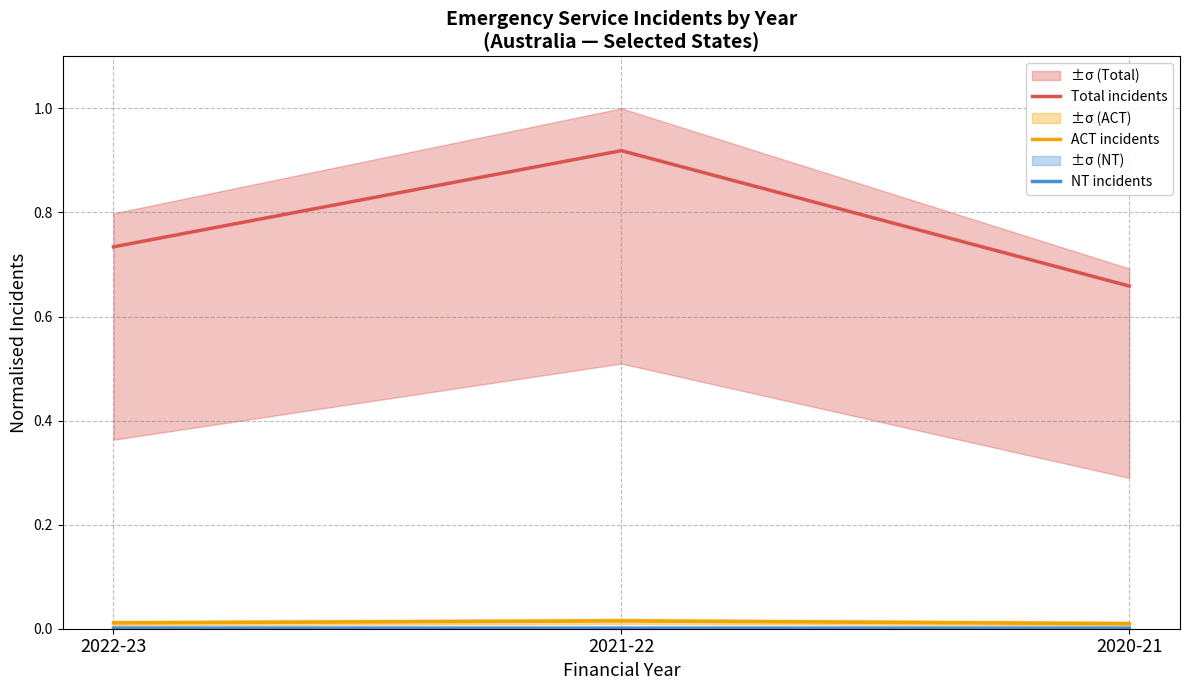

Rank the categories by Total incidents value from lowest to highest.

2020-21, 2022-23, 2021-22